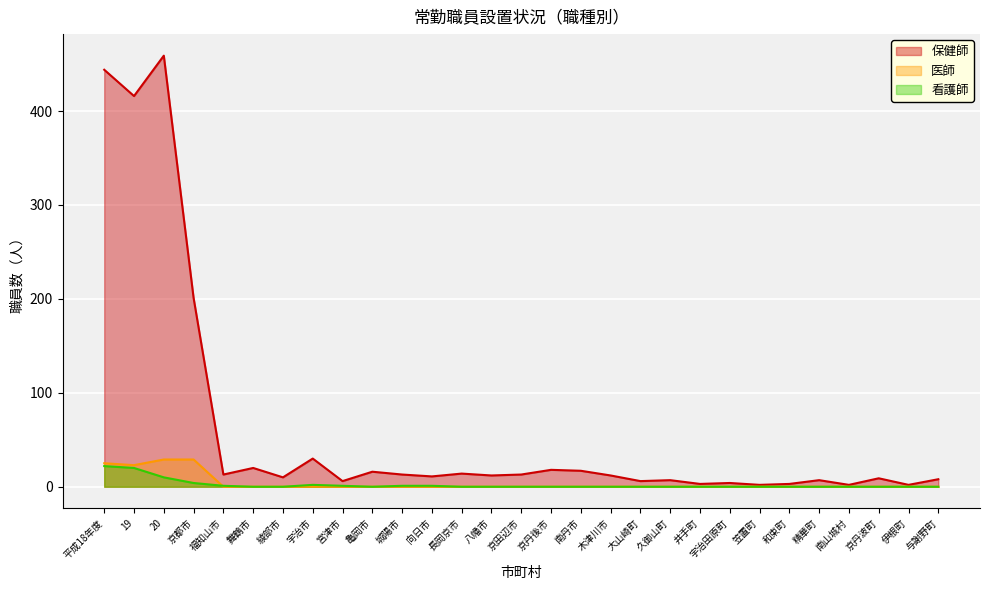

What is the value of the 看護師 point at the 8th from the left?

2